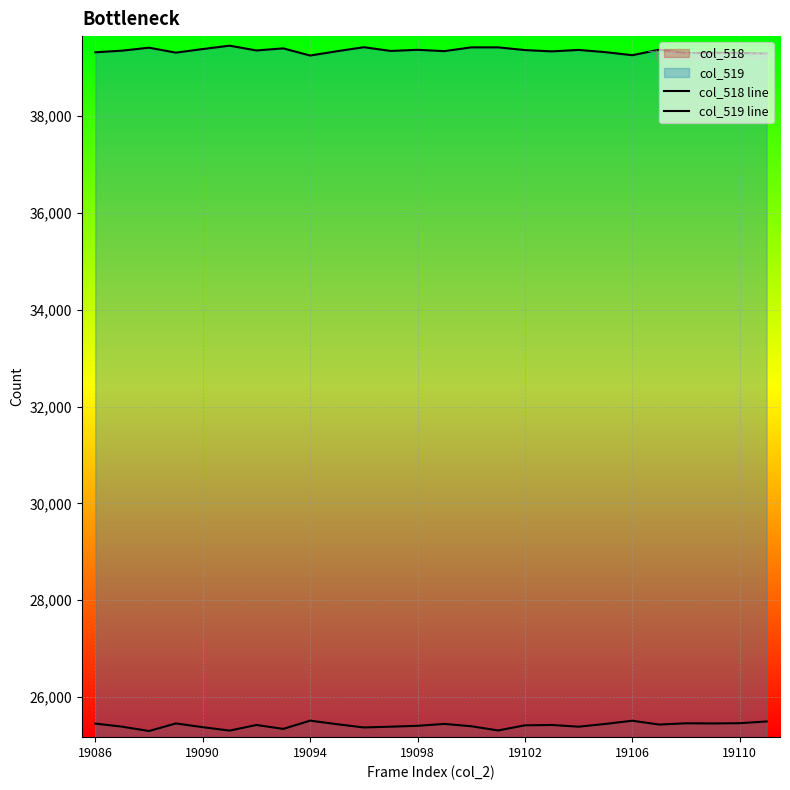

Is it true that col_518 line equals 25455 at 19098?

True